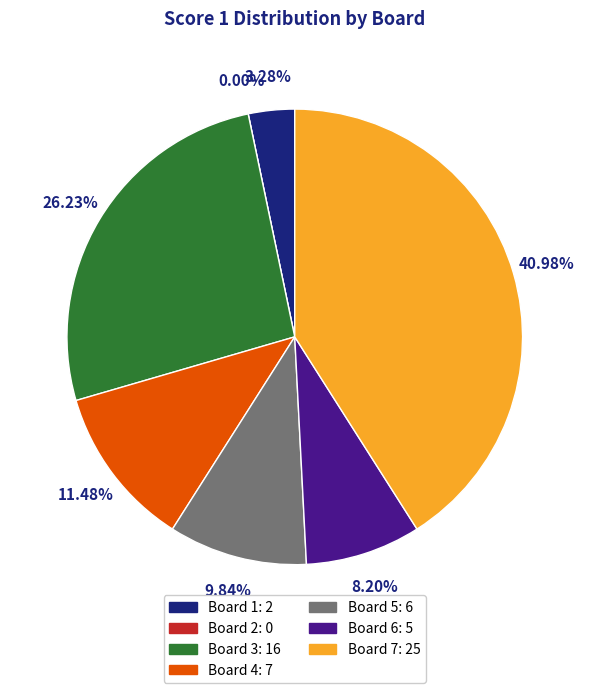

Which slice is the smallest?

Board 2